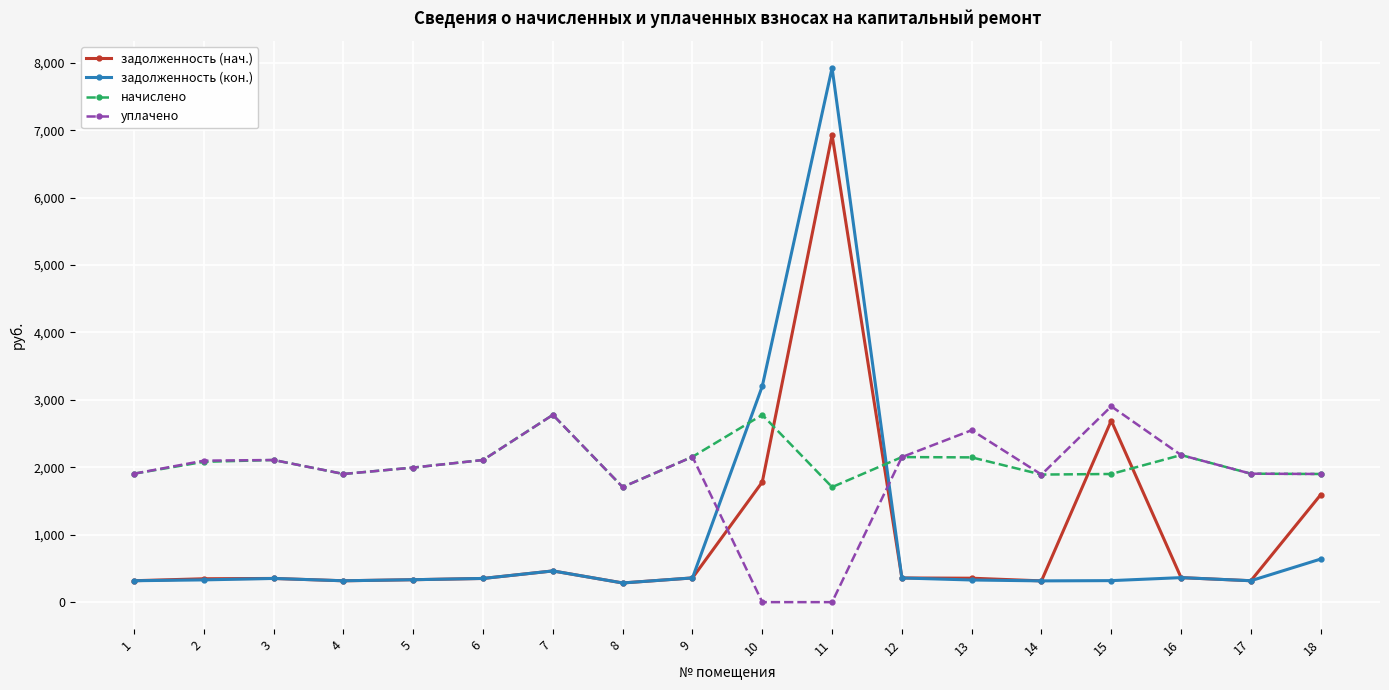

What are all the series names shown in the legend?

задолженность (нач.), задолженность (кон.), начислено, уплачено